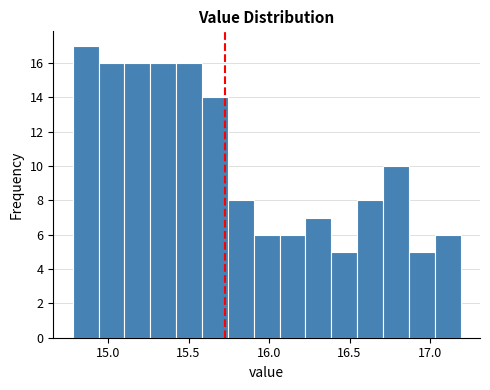

Read against the x-axis, roughly where is the centre of the tallest bar?

14.85